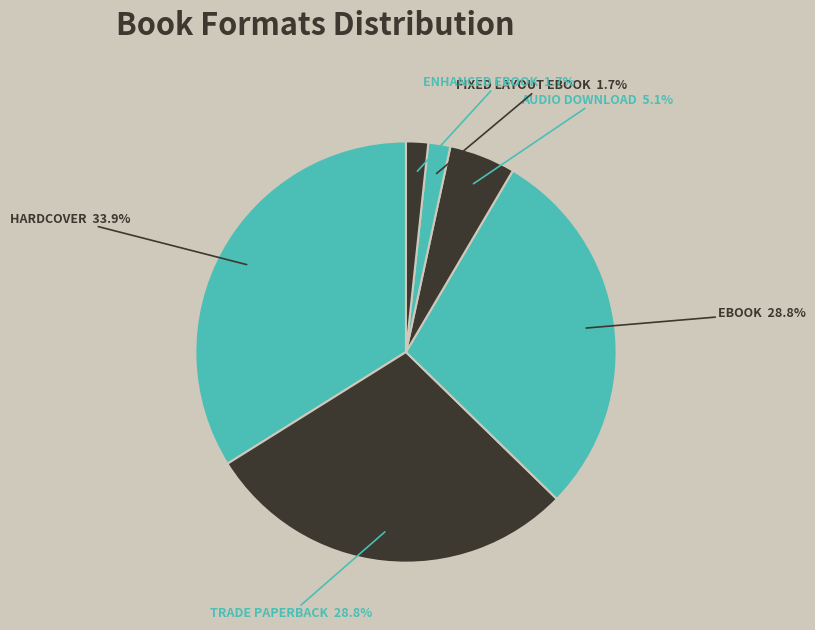

Is there a majority slice in this chart?

No